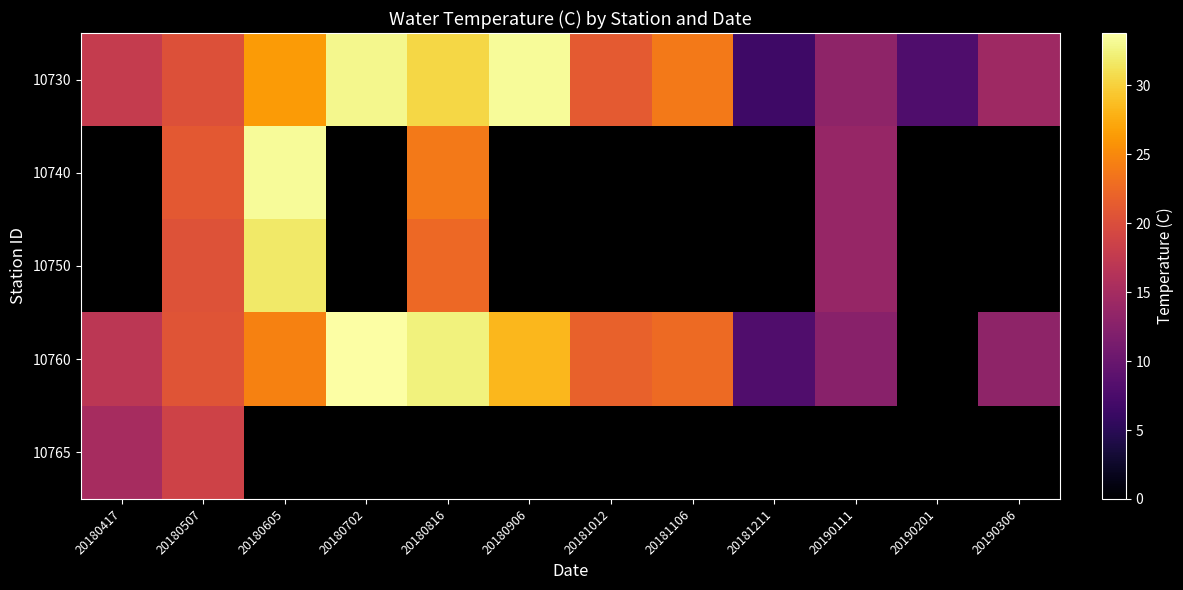

What is the sum of the 10730 values at 20190306 and 20190111?

27.5